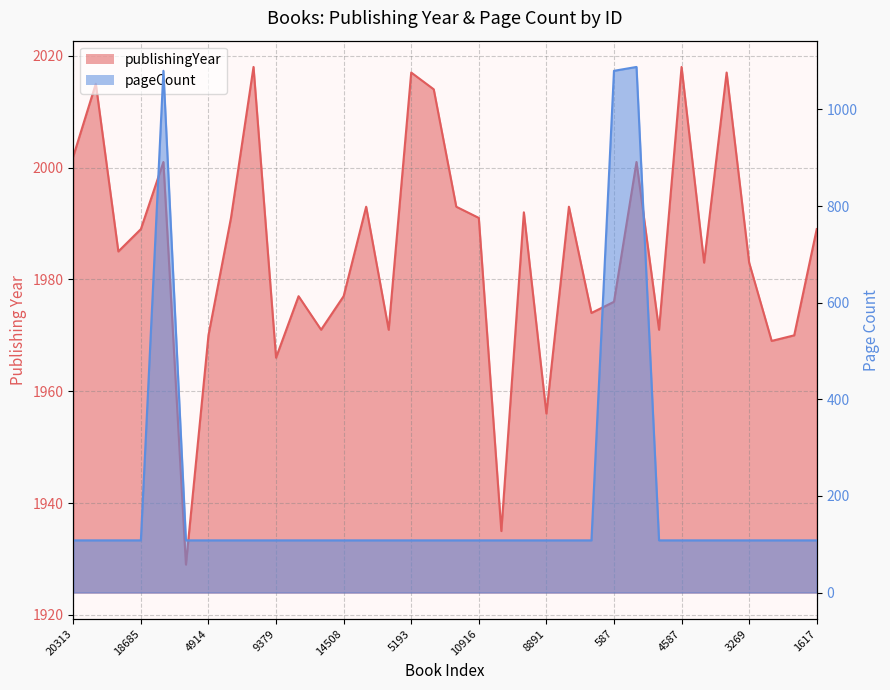

Which label corresponds to the smallest value in the chart?

20313